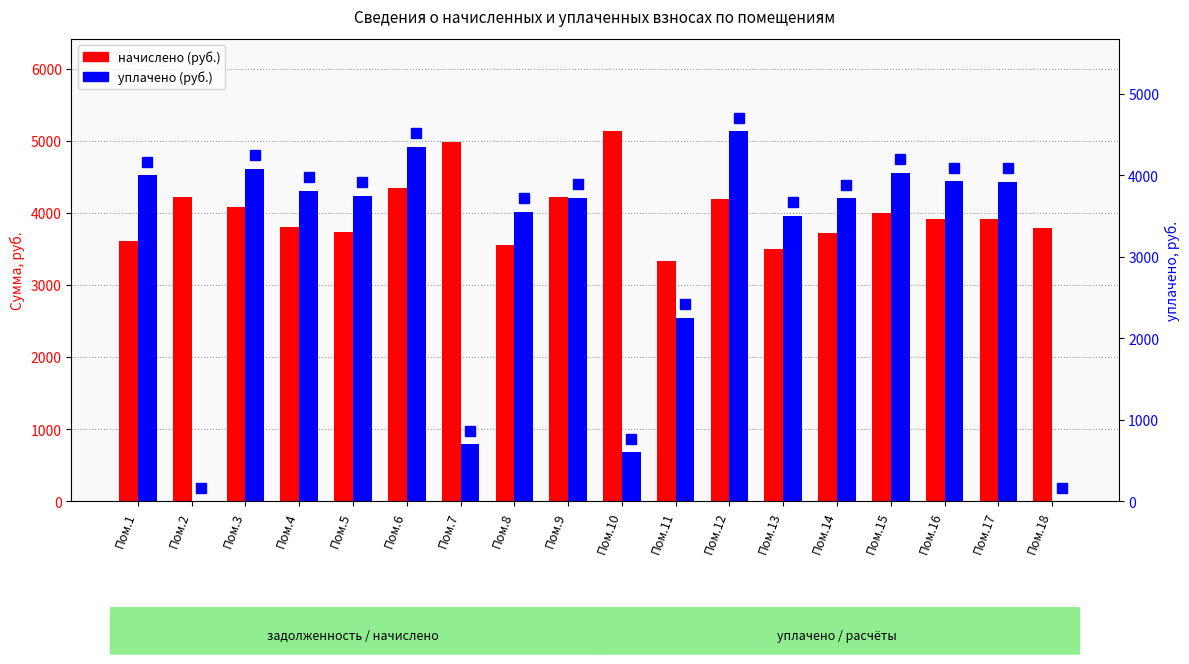

Which series has the widest spread of values?

уплачено